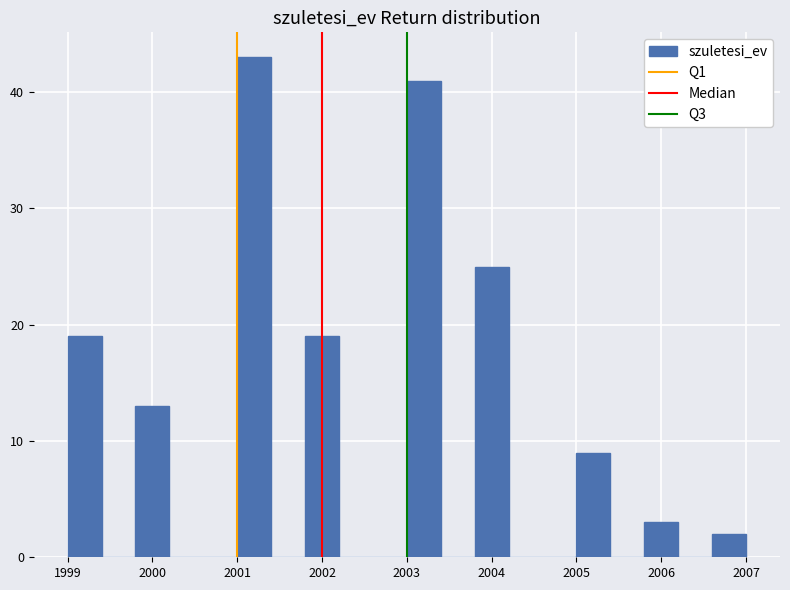

Reading left to right, list every bar in this chart as the range it spans on the x-axis followed by its height. The values are not printed on the chart, so give them approximately, as read against the axis.

1999.0 to 1999.4: 19
1999.4 to 1999.8: 0
1999.8 to 2000.2: 13
2000.2 to 2000.6: 0
2000.6 to 2001.0: 0
2001.0 to 2001.4: 43
2001.4 to 2001.8: 0
2001.8 to 2002.2: 19
2002.2 to 2002.6: 0
2002.6 to 2003.0: 0
2003.0 to 2003.4: 41
2003.4 to 2003.8: 0
2003.8 to 2004.2: 25
2004.2 to 2004.6: 0
2004.6 to 2005.0: 0
2005.0 to 2005.4: 9
2005.4 to 2005.8: 0
2005.8 to 2006.2: 3
2006.2 to 2006.6: 0
2006.6 to 2007.0: 2